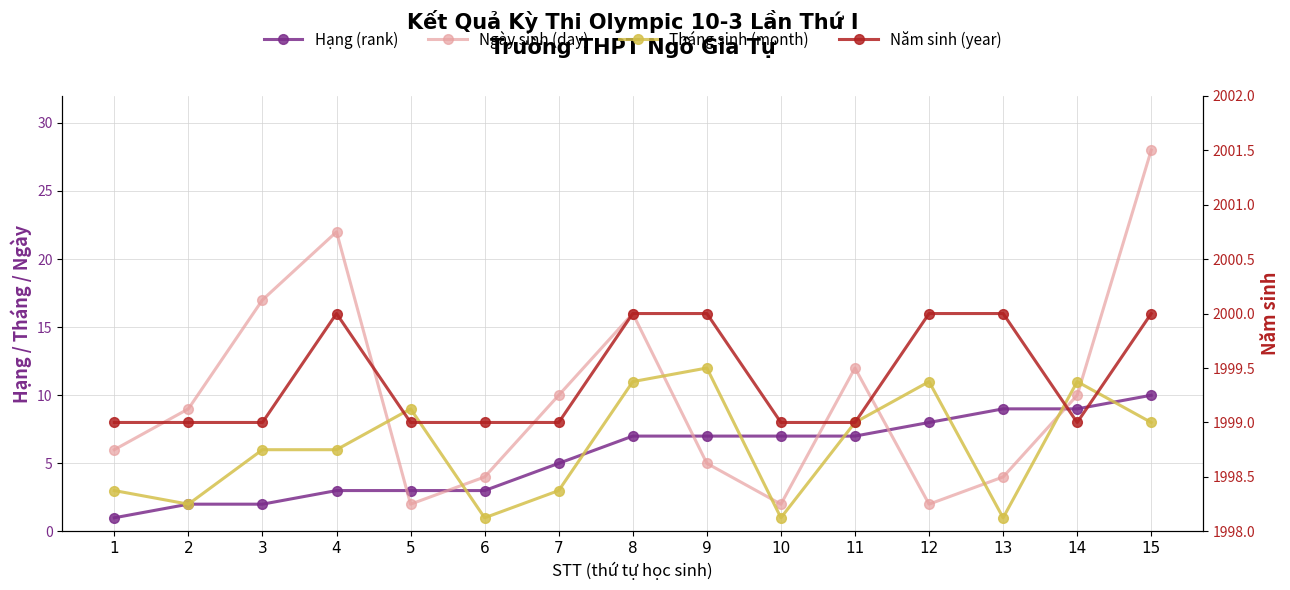

What is the spread (max minus min) of values at 6?

1998